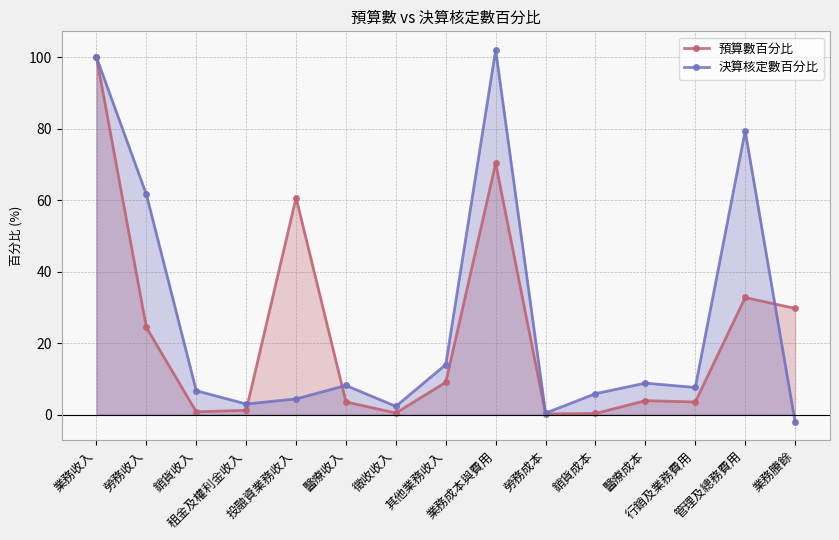

At which label does 決算核定數百分比 first exceed 7?

業務收入